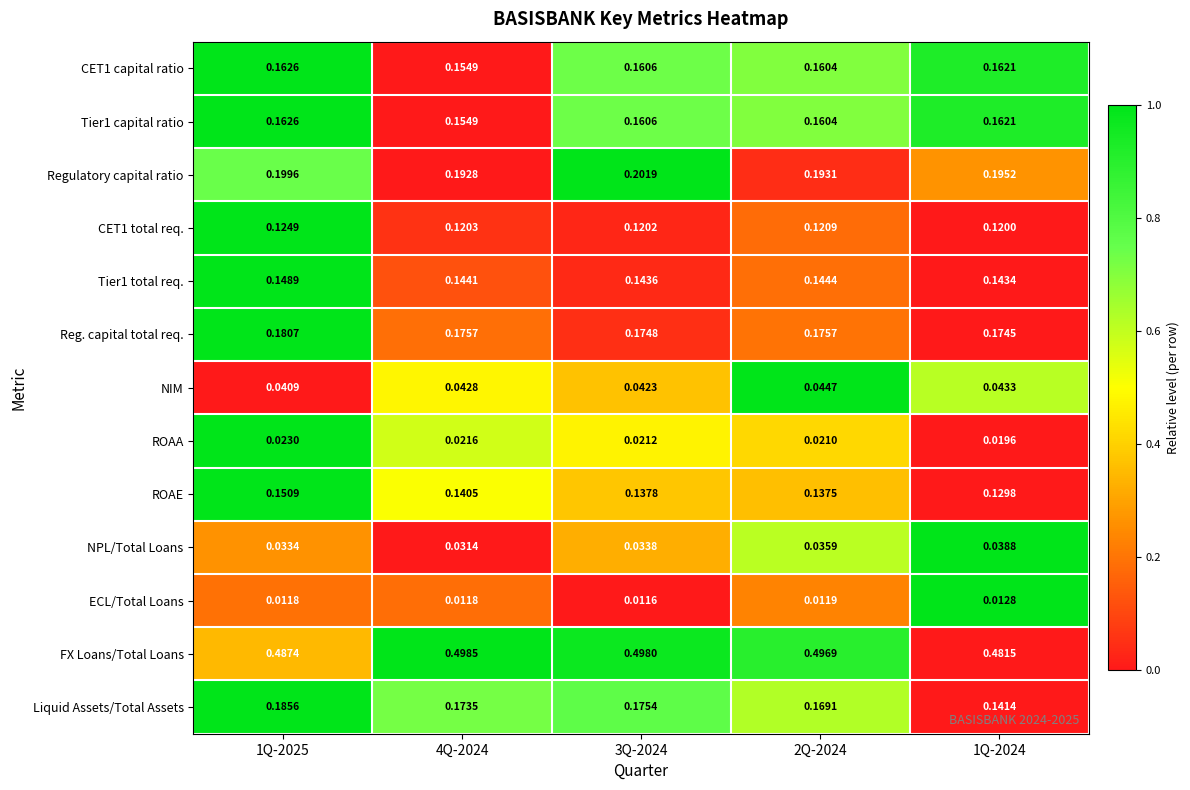

Between 1Q-2025 and 4Q-2024, which series saw the biggest shift?

Liquid Assets/Total Assets